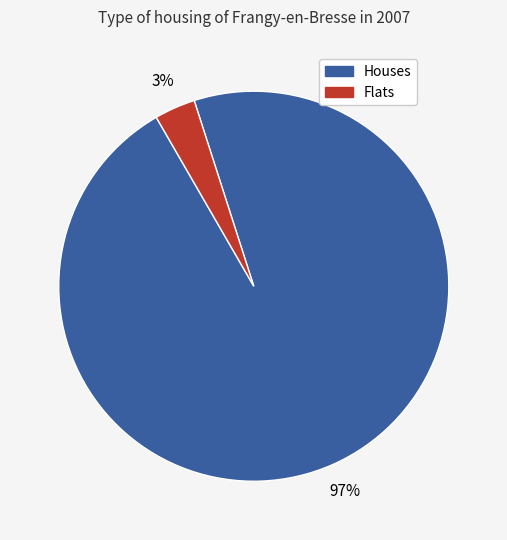

Which has a higher value, Flats or Houses?

Houses